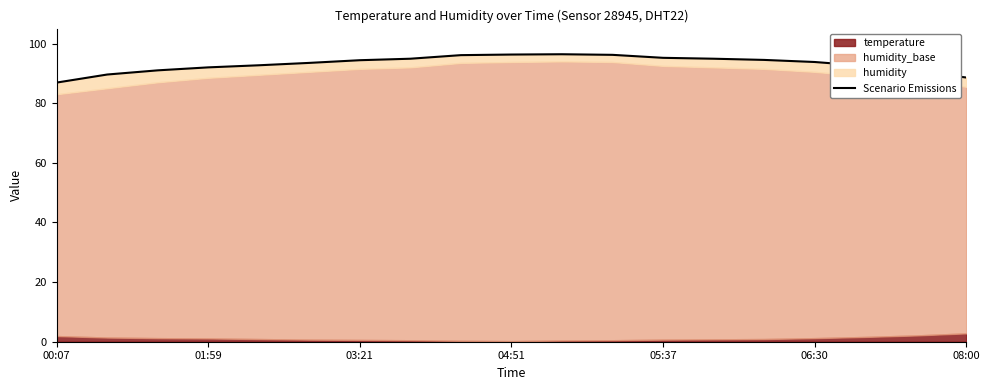

The chart shows a value of 62.2 at 7. True or false?

False